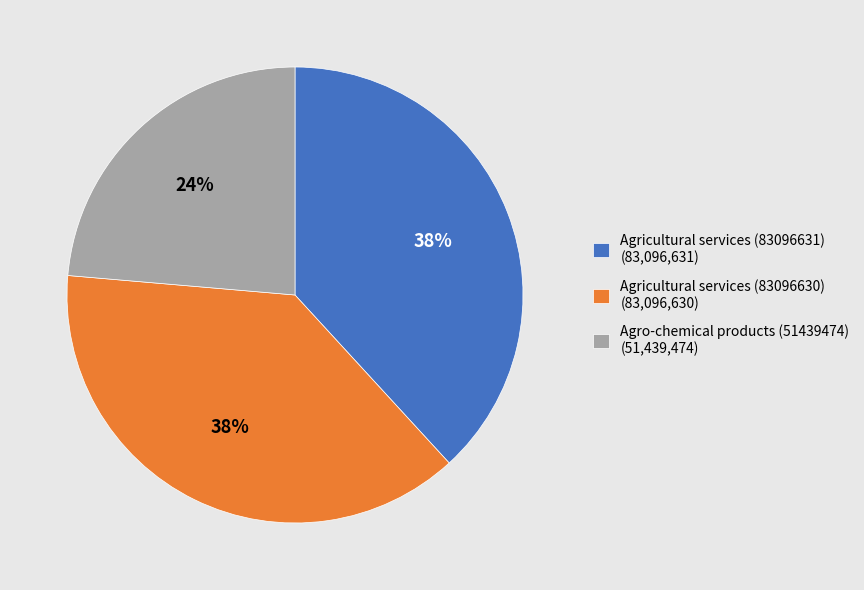

Count the number of slices in the pie.

3